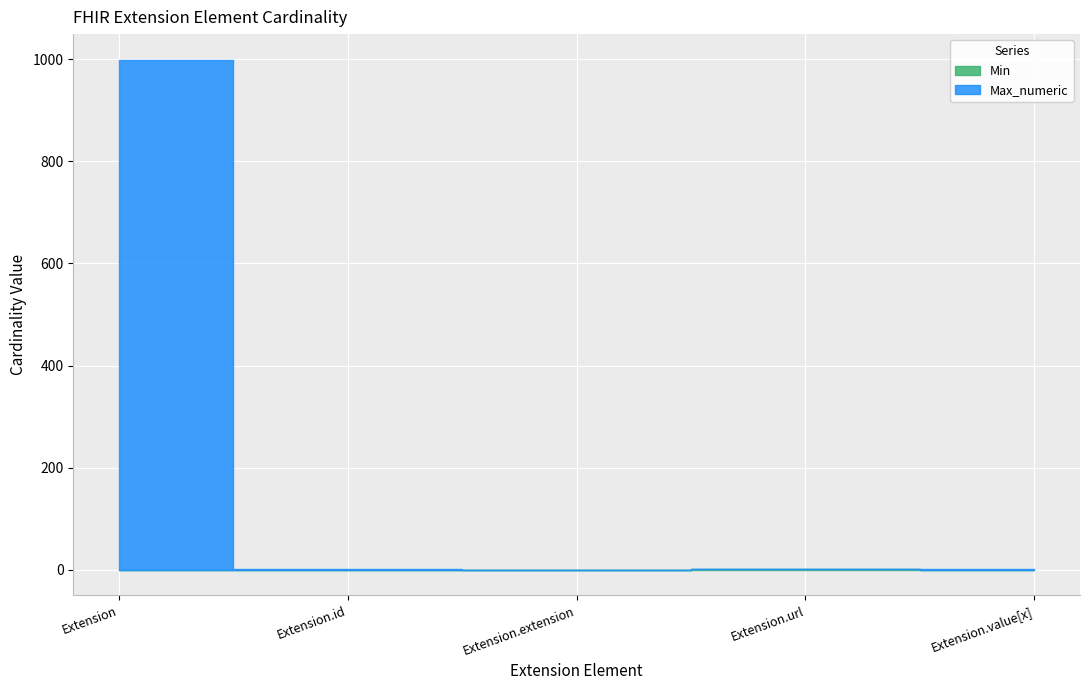

At which label does Max_numeric first exceed 1?

Extension